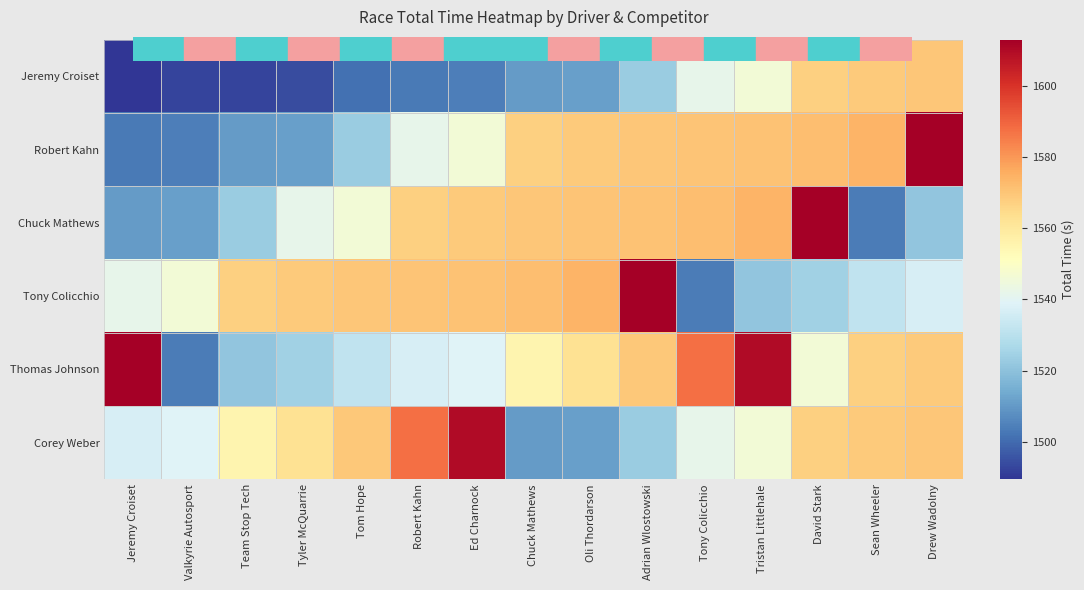

Reading right to left, list all the values displayed in this chart.

Jeremy Croiset: Drew Wadolny=1569.8	Sean Wheeler=1568.9	David Stark=1567.5	Tristan Littlehale=1546.1	Tony Colicchio=1541.8	Adrian Wlostowski=1523.1	Oli Thordarson=1511.4	Chuck Mathews=1510.3	Ed Charnock=1504.0	Robert Kahn=1503.2	Tom Hope=1501.2	Tyler McQuarrie=1494.2	Team Stop Tech=1492.7	Valkyrie Autosport=1492.4	Jeremy Croiset=1489.5
Robert Kahn: Drew Wadolny=1612.9	Sean Wheeler=1573.9	David Stark=1571.7	Tristan Littlehale=1570.9	Tony Colicchio=1570.4	Adrian Wlostowski=1569.8	Oli Thordarson=1568.9	Chuck Mathews=1567.5	Ed Charnock=1546.1	Robert Kahn=1541.8	Tom Hope=1523.1	Tyler McQuarrie=1511.4	Team Stop Tech=1510.3	Valkyrie Autosport=1504.0	Jeremy Croiset=1503.2
Chuck Mathews: Drew Wadolny=1521.2	Sean Wheeler=1503.7	David Stark=1612.9	Tristan Littlehale=1573.9	Tony Colicchio=1571.7	Adrian Wlostowski=1570.9	Oli Thordarson=1570.4	Chuck Mathews=1569.8	Ed Charnock=1568.9	Robert Kahn=1567.5	Tom Hope=1546.1	Tyler McQuarrie=1541.8	Team Stop Tech=1523.1	Valkyrie Autosport=1511.4	Jeremy Croiset=1510.3
Tony Colicchio: Drew Wadolny=1537.0	Sean Wheeler=1531.7	David Stark=1524.6	Tristan Littlehale=1521.2	Tony Colicchio=1503.7	Adrian Wlostowski=1612.9	Oli Thordarson=1573.9	Chuck Mathews=1571.7	Ed Charnock=1570.9	Robert Kahn=1570.4	Tom Hope=1569.8	Tyler McQuarrie=1568.9	Team Stop Tech=1567.5	Valkyrie Autosport=1546.1	Jeremy Croiset=1541.8
Thomas Johnson: Drew Wadolny=1568.9	Sean Wheeler=1567.5	David Stark=1546.1	Tristan Littlehale=1609.7	Tony Colicchio=1587.7	Adrian Wlostowski=1569.5	Oli Thordarson=1562.5	Chuck Mathews=1555.3	Ed Charnock=1539.1	Robert Kahn=1537.0	Tom Hope=1531.7	Tyler McQuarrie=1524.6	Team Stop Tech=1521.2	Valkyrie Autosport=1503.7	Jeremy Croiset=1612.9
Corey Weber: Drew Wadolny=1569.8	Sean Wheeler=1568.9	David Stark=1567.5	Tristan Littlehale=1546.1	Tony Colicchio=1541.8	Adrian Wlostowski=1523.1	Oli Thordarson=1511.4	Chuck Mathews=1510.3	Ed Charnock=1609.7	Robert Kahn=1587.7	Tom Hope=1569.5	Tyler McQuarrie=1562.5	Team Stop Tech=1555.3	Valkyrie Autosport=1539.1	Jeremy Croiset=1537.0